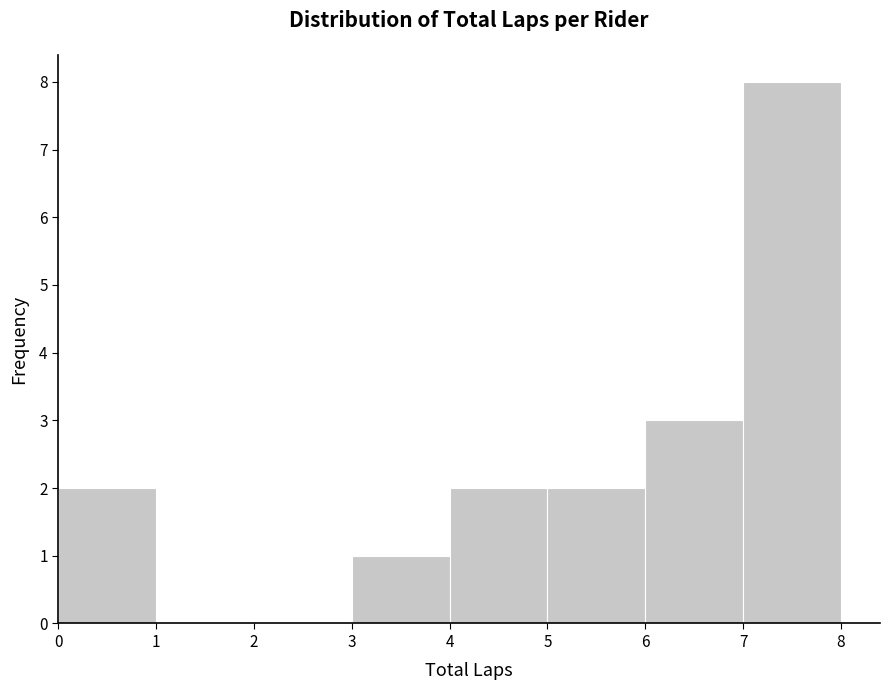

Reading left to right, transcribe this chart: for each bar, give the range it covers on the x-axis and its height. The values are not printed on the chart, so give them approximately, as read against the axis.

0 to 1: 2
1 to 2: 0
2 to 3: 0
3 to 4: 1
4 to 5: 2
5 to 6: 2
6 to 7: 3
7 to 8: 8